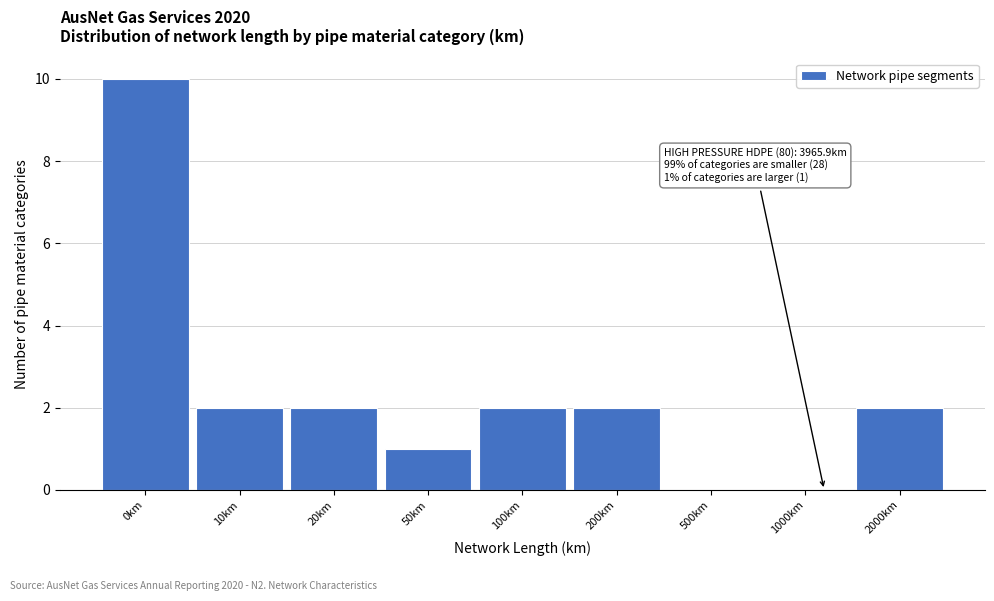

Reading left to right, list all the values displayed in this chart.

0km=10	10km=2	20km=2	50km=1	100km=2	200km=2	500km=0	1000km=0	2000km=2